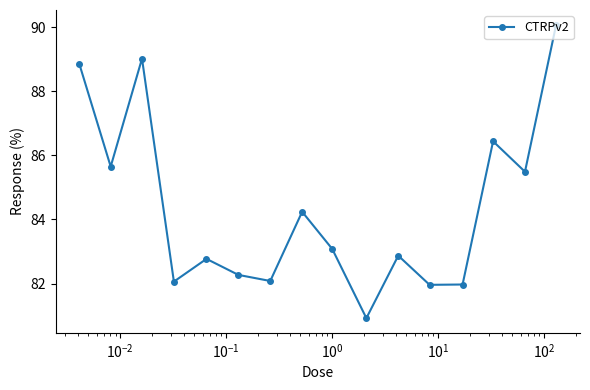

How many points are lower than both their immediate neighbors (excluding endpoints)?

6